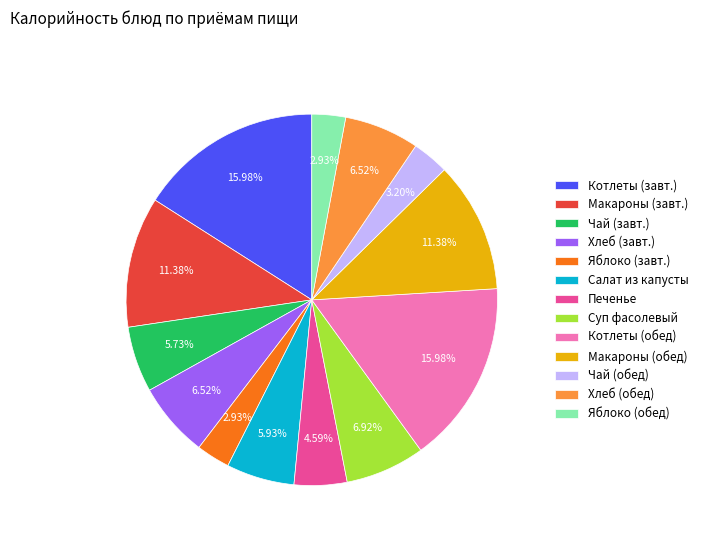

Combined, do Салат из капусты and Суп фасолевый account for over 50%?

No